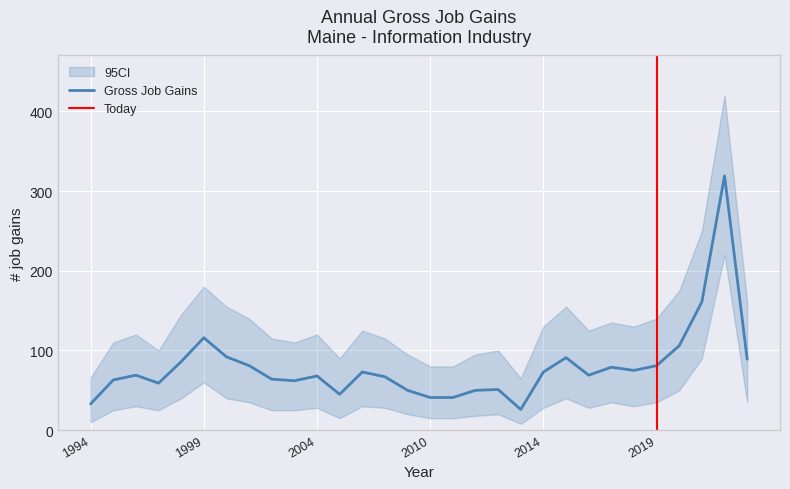

What is the value of the Gross Job Gains (Total) point at the 25th from the left?

75